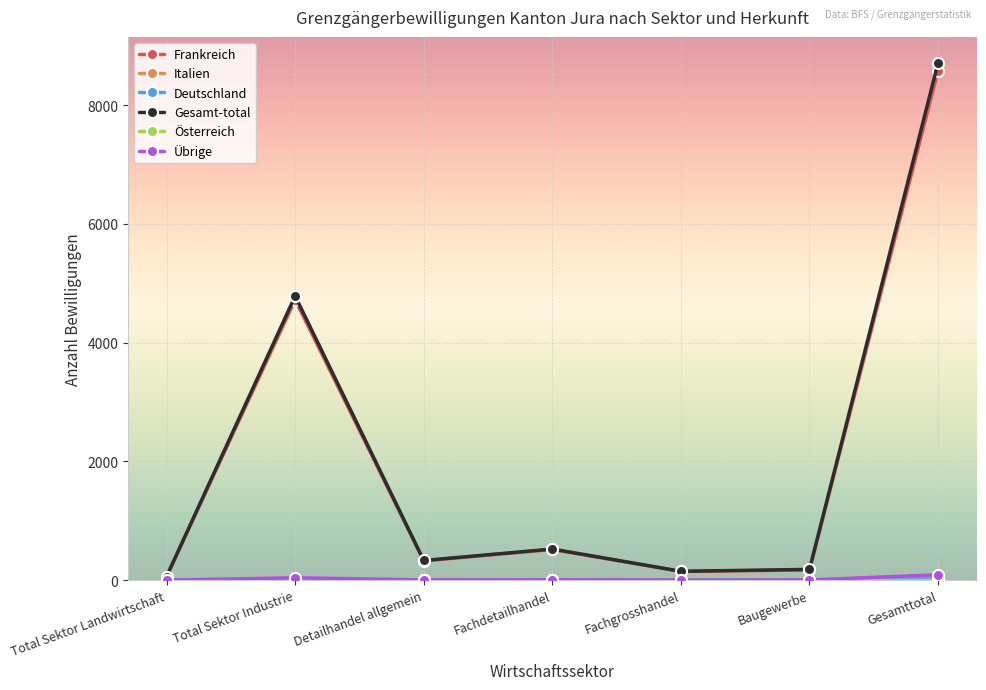

What is the label of the 3rd point from the left?

Detailhandel allgemein